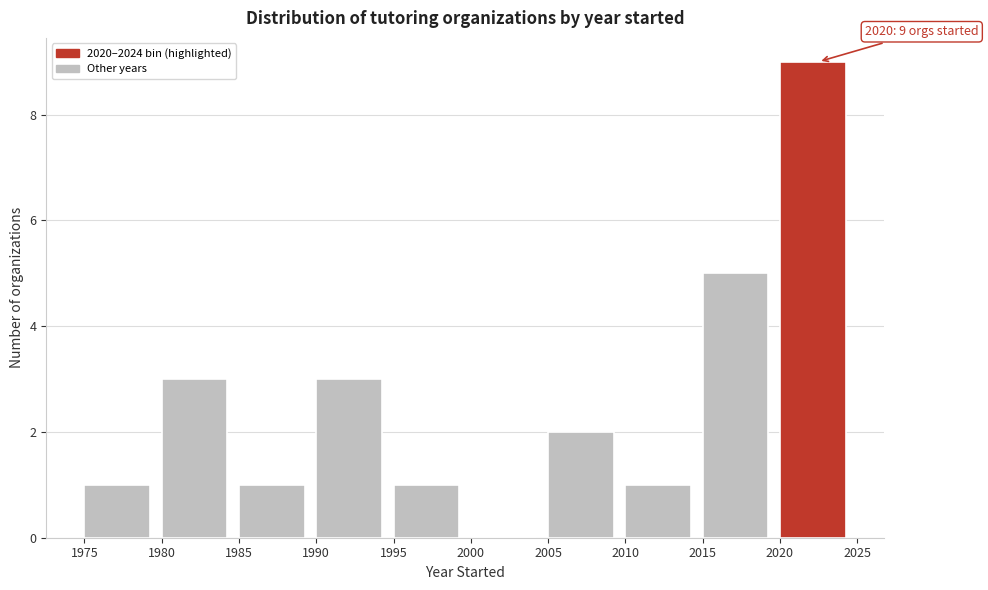

Over which range of the x-axis is the bar tallest?

2020 to 2025